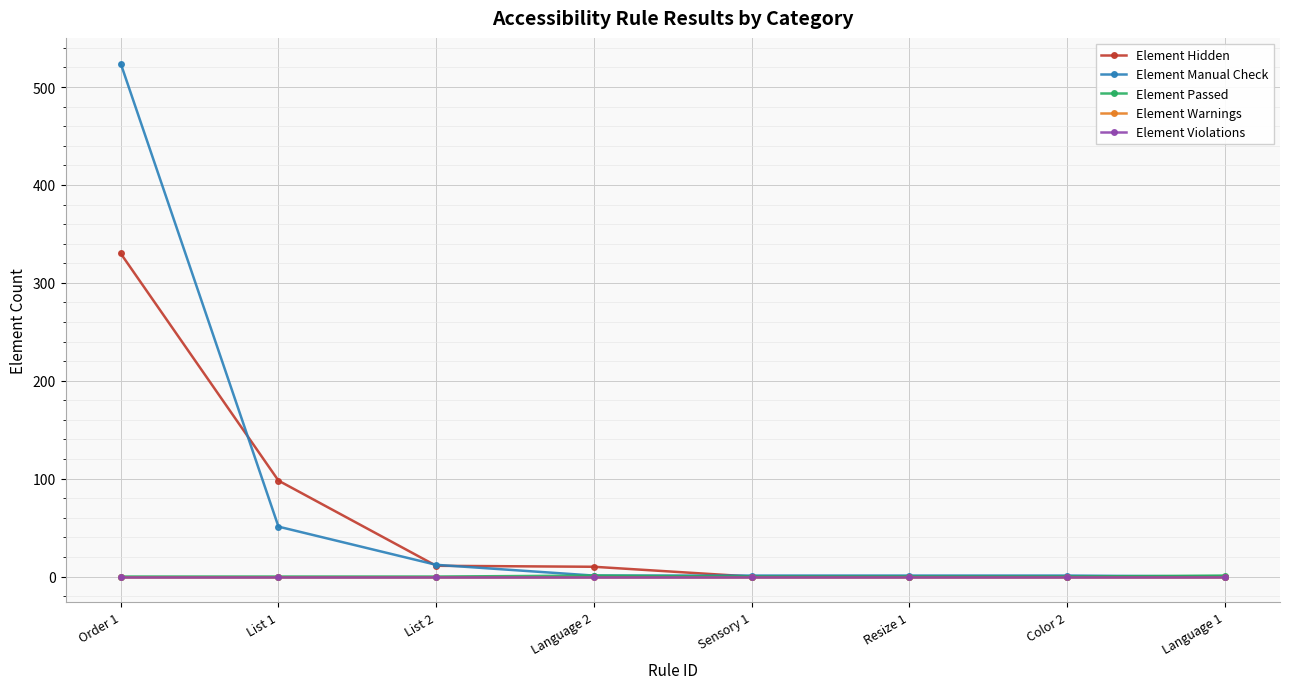

How many times do Element Passed and Element Manual Check cross each other?

1